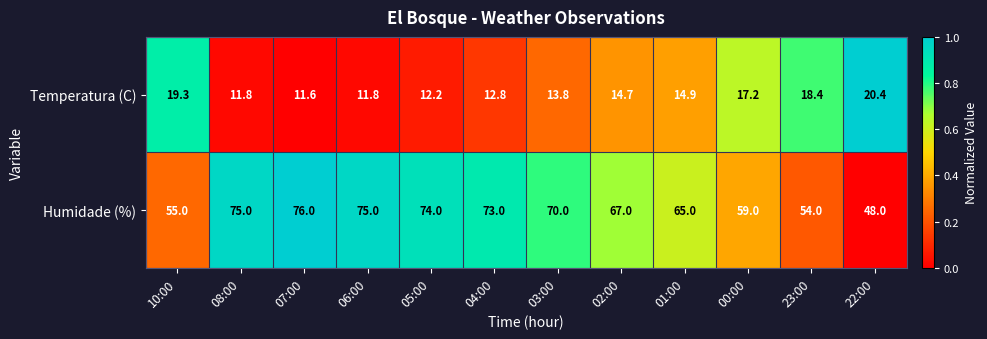

What is the sum of the Humidade (%) values at 22:00 and 10:00?

103.0